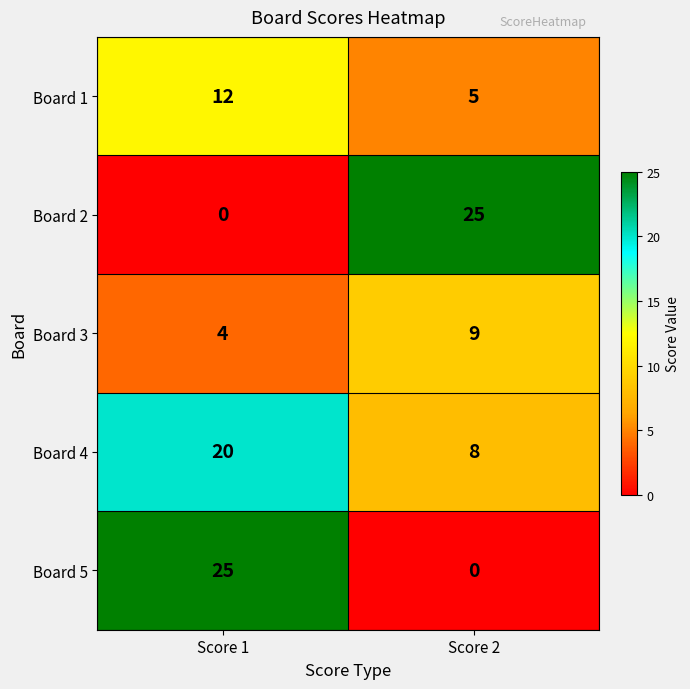

Where is Board 3 nearest to the value 6?

Score 1